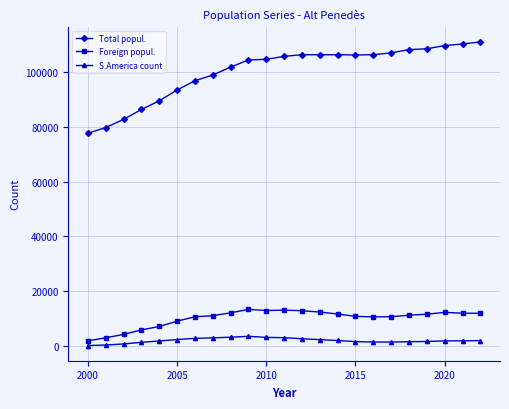

True or false: Foreign popul. and S.America count intersect in this chart.

False